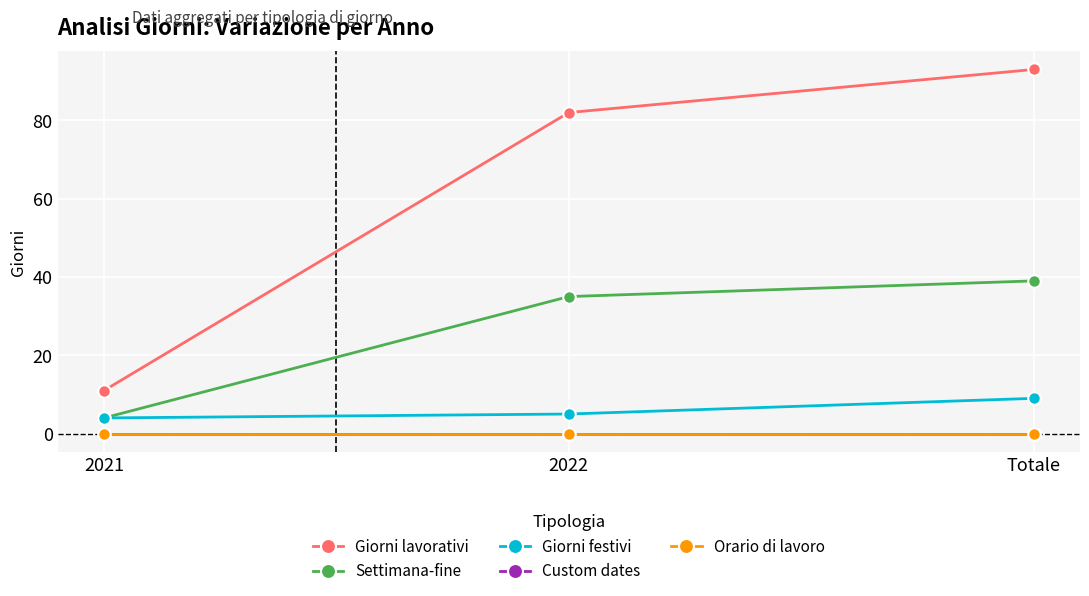

The value of Orario di lavoro at Totale is 0. True or false?

True